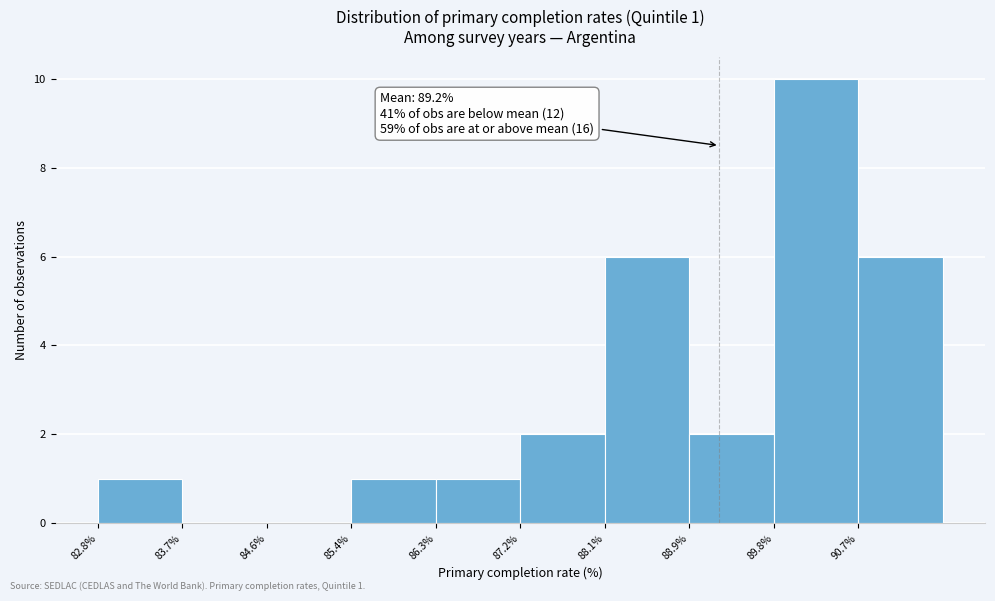

Which range on the x-axis has the tallest bar?

89.8 to 90.7